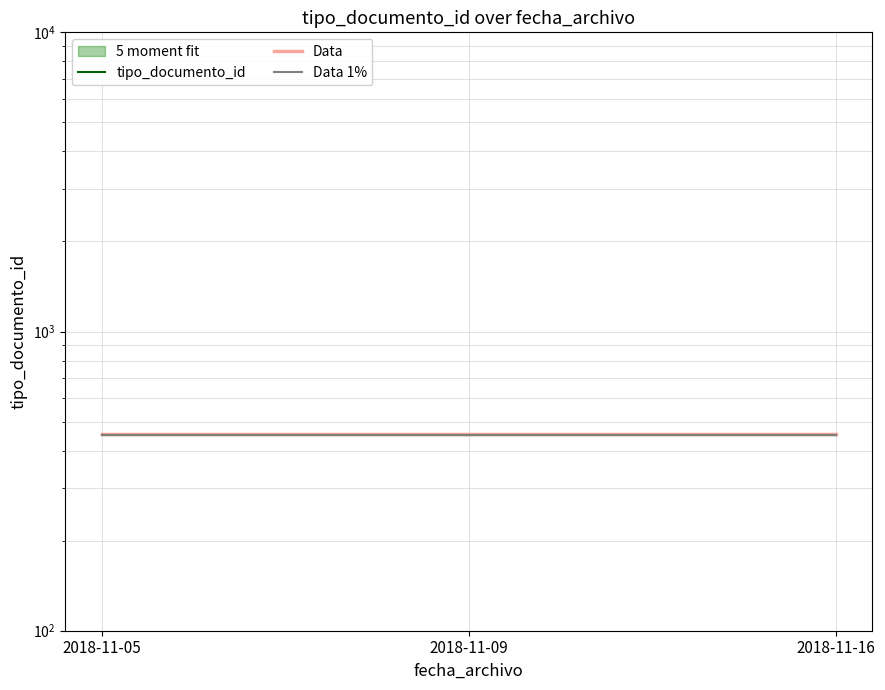

What is the value of the Data point at the 3rd from the left?

452.9